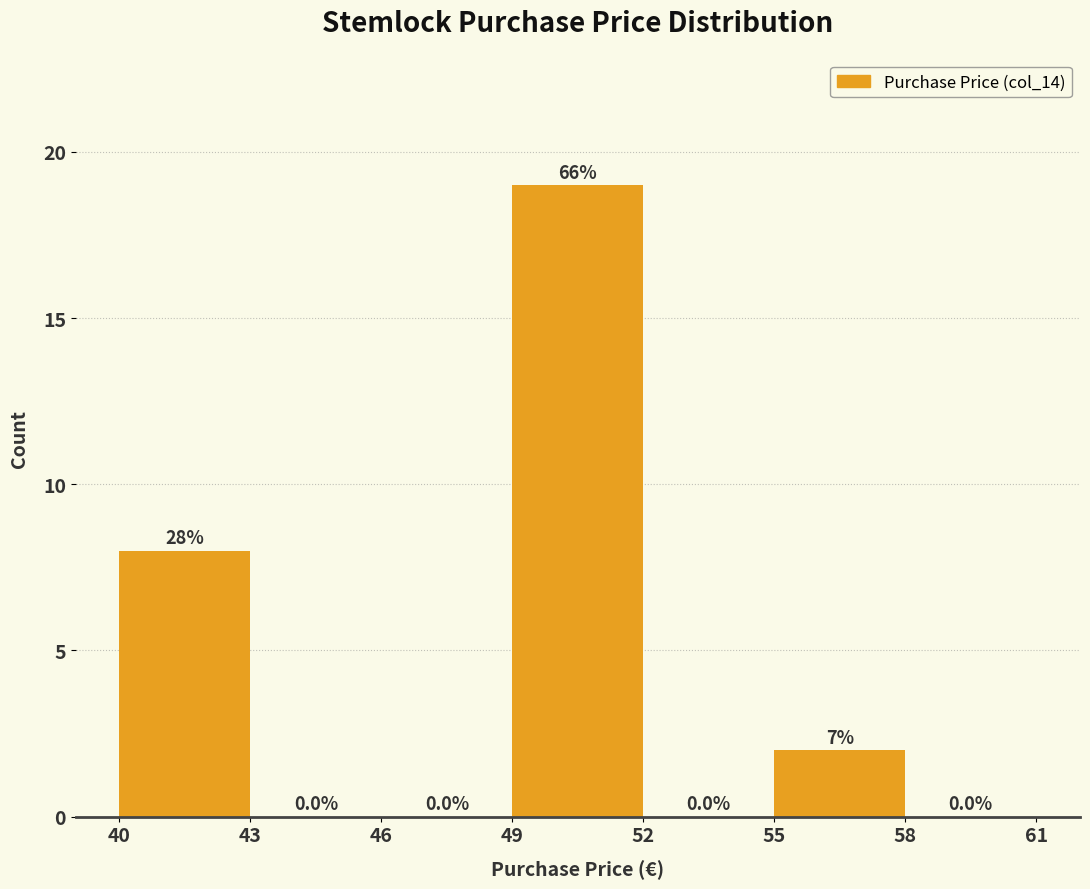

Which range on the x-axis has the tallest bar?

49 to 52